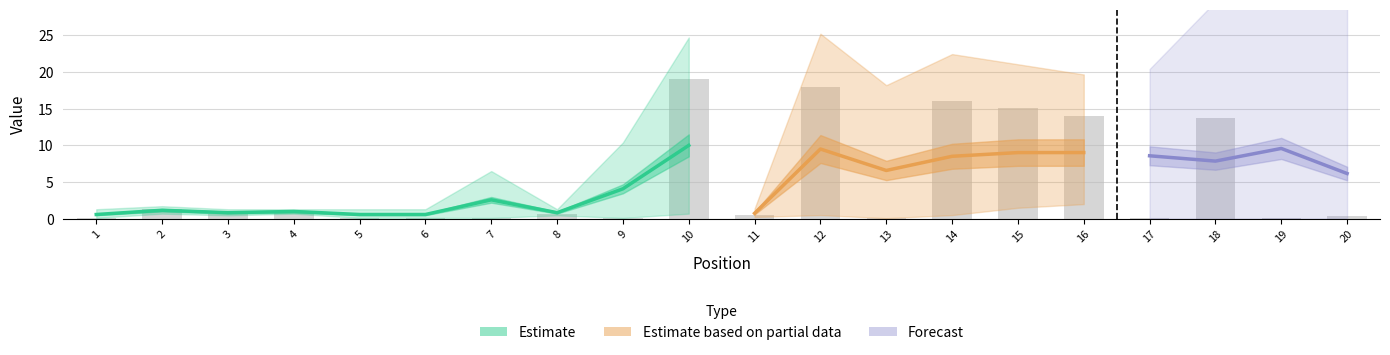

What is the value of the 6th bar from the left?

0.2